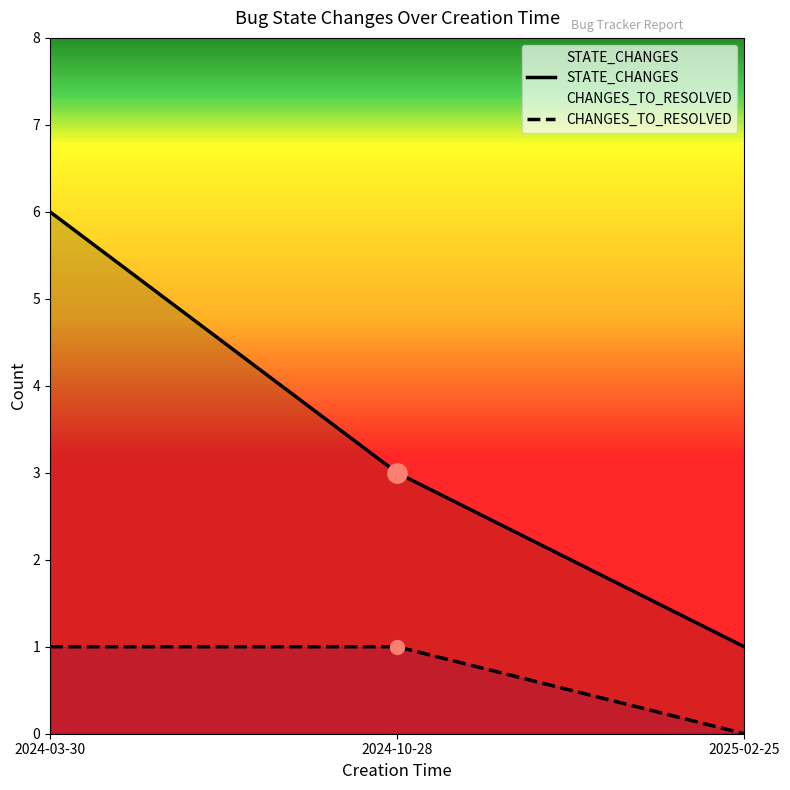

Reading left to right, extract all data points from this chart.

STATE_CHANGES: 2024-03-30=6	2024-10-28=3	2025-02-25=1
CHANGES_TO_RESOLVED: 2024-03-30=1	2024-10-28=1	2025-02-25=0